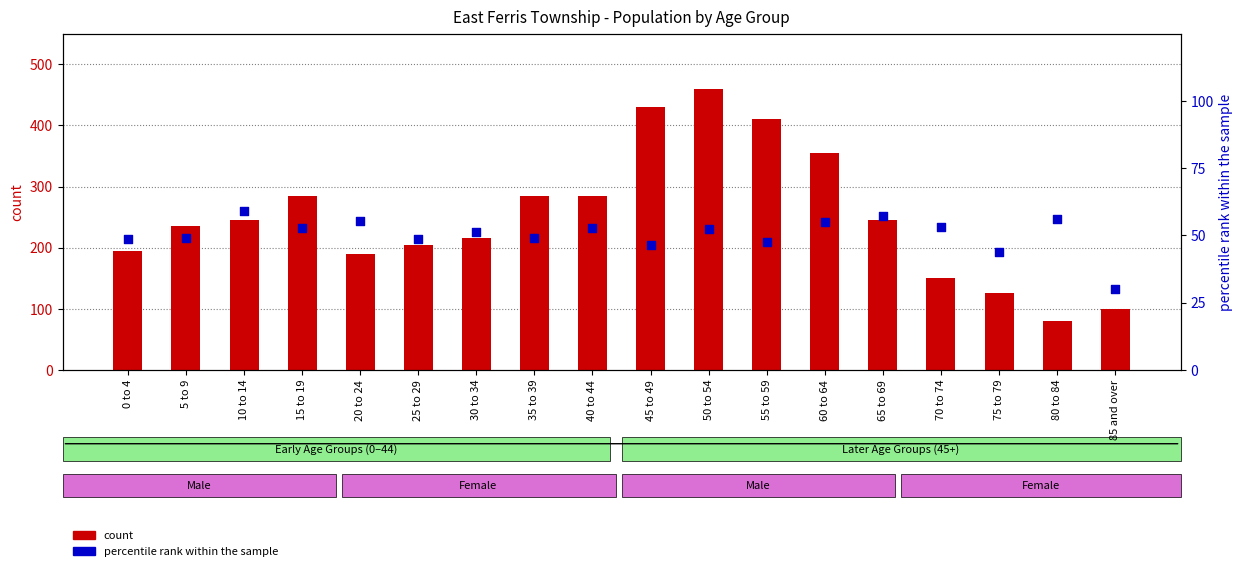

Which series contains the lowest Y value?

percentile rank within the sample